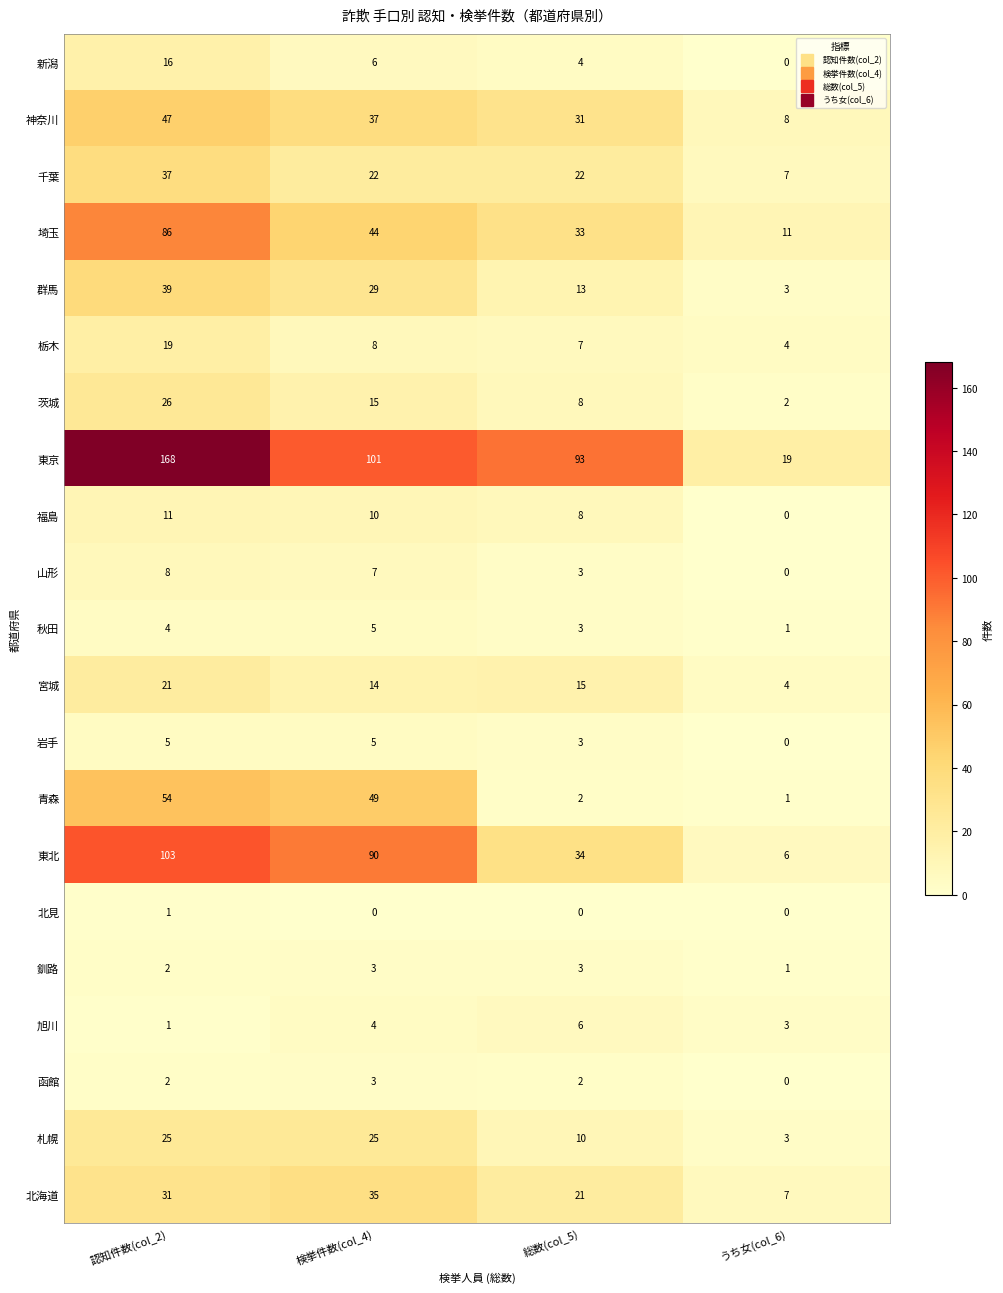

What is the total value across all series at 検挙件数(col_4)?

512